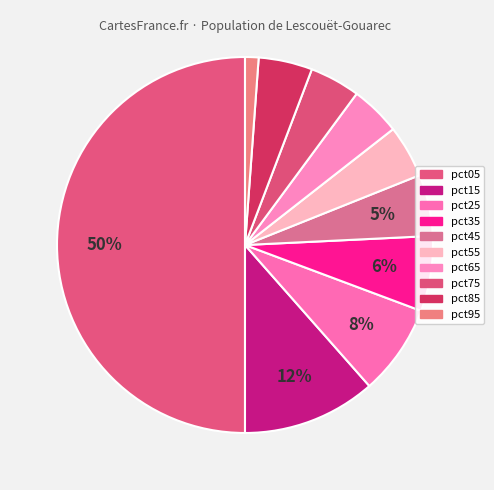

What is the total percentage of pct05 and pct85?

54.6%